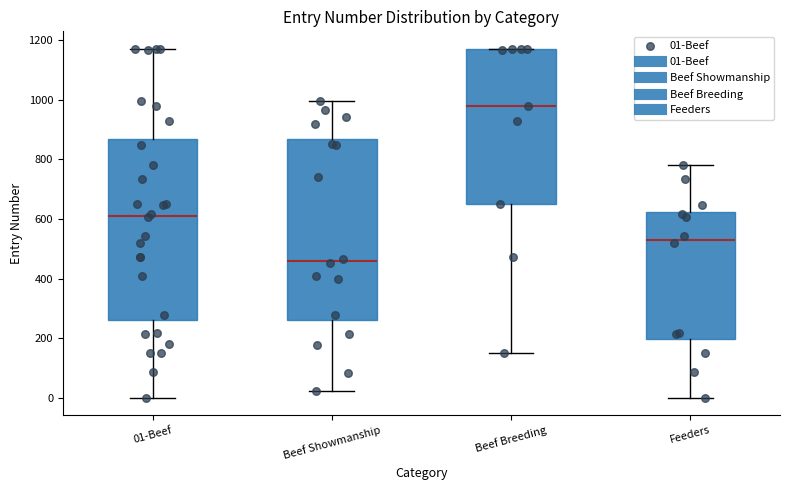

Which box's median line is the highest?

Beef Breeding